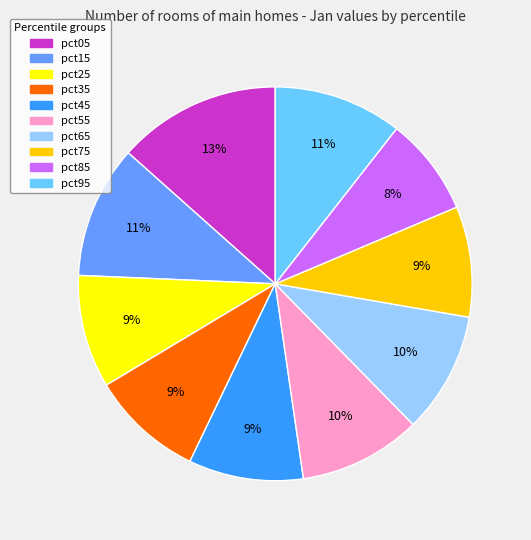

To the nearest percent, what portion does pct05 represent?

13%